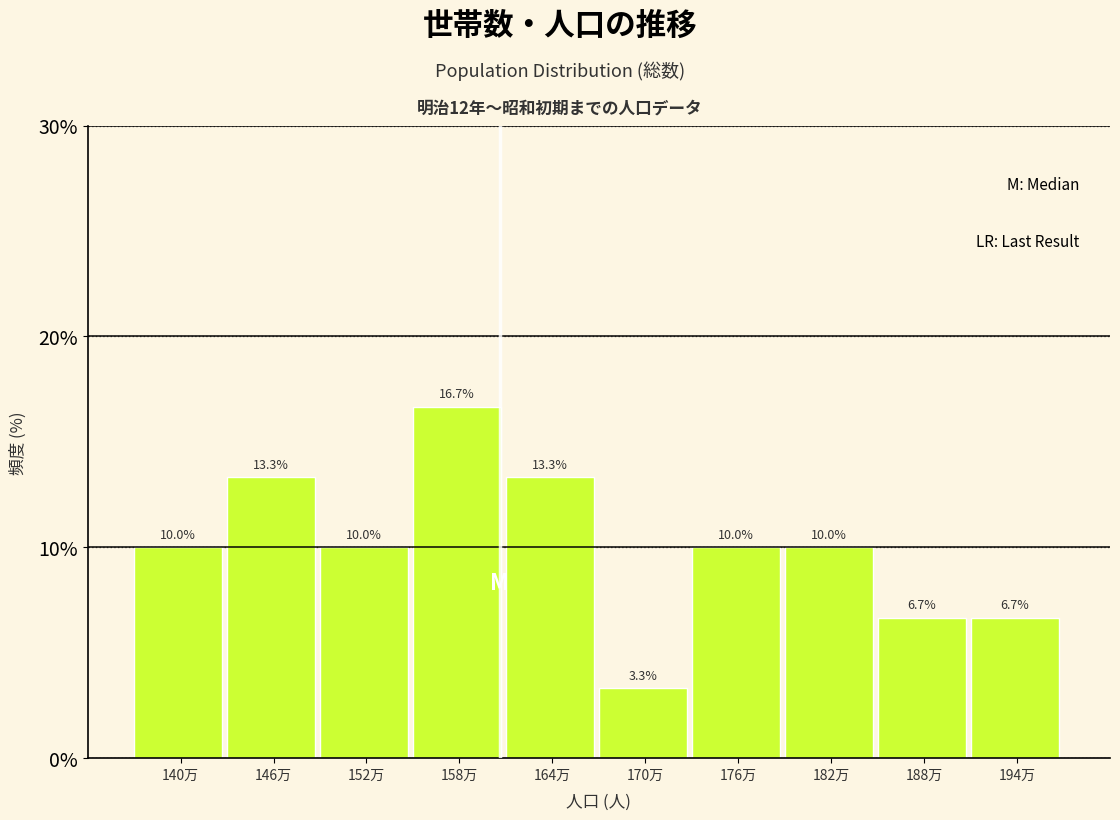

Reading right to left, extract all data points from this chart.

194万=6.7	188万=6.7	182万=10.0	176万=10.0	170万=3.3	164万=13.3	158万=16.7	152万=10.0	146万=13.3	140万=10.0